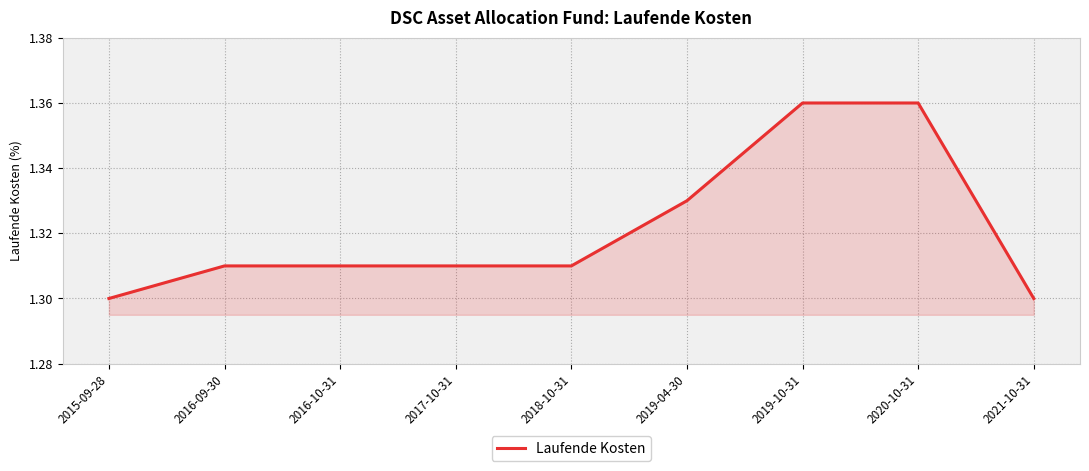

What is the ratio of the value at 2016-09-30 to the value at 2016-10-31?

1.0